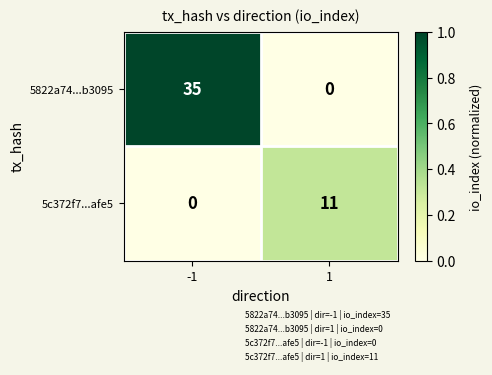

At how many categories does at least one series exceed 0?

2